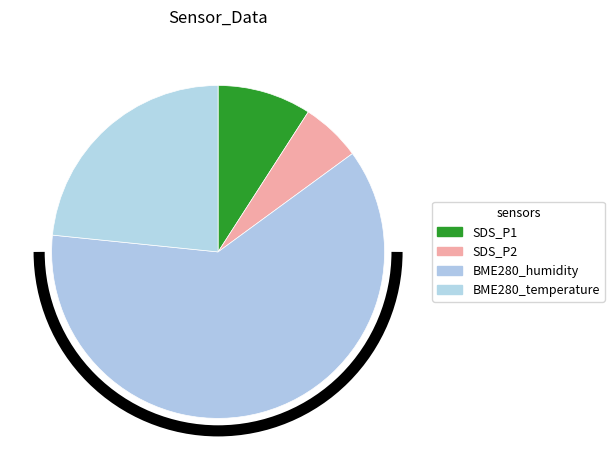

How many slices are in this pie chart?

4